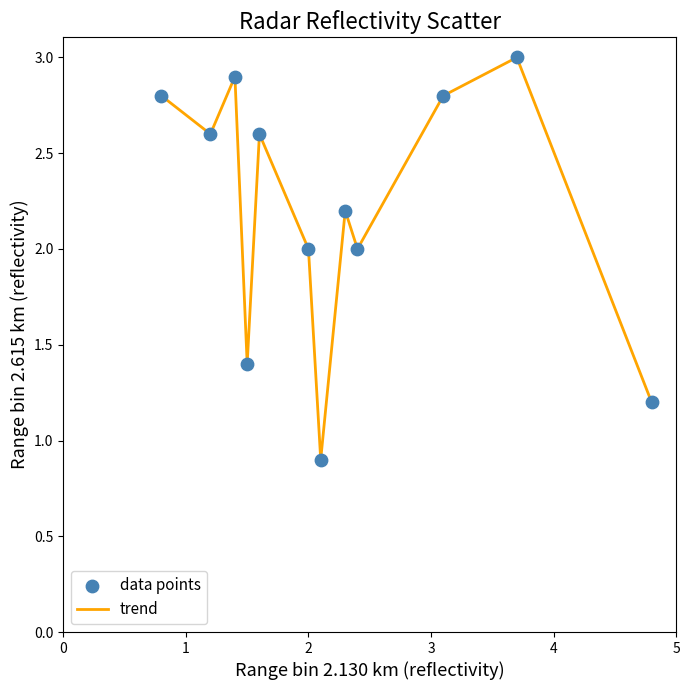

What is the smallest value displayed?

0.9